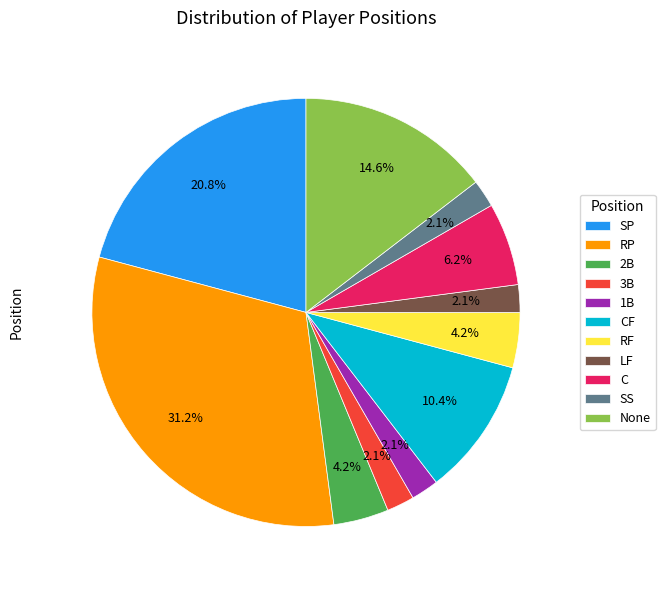

Count the number of slices in the pie.

11